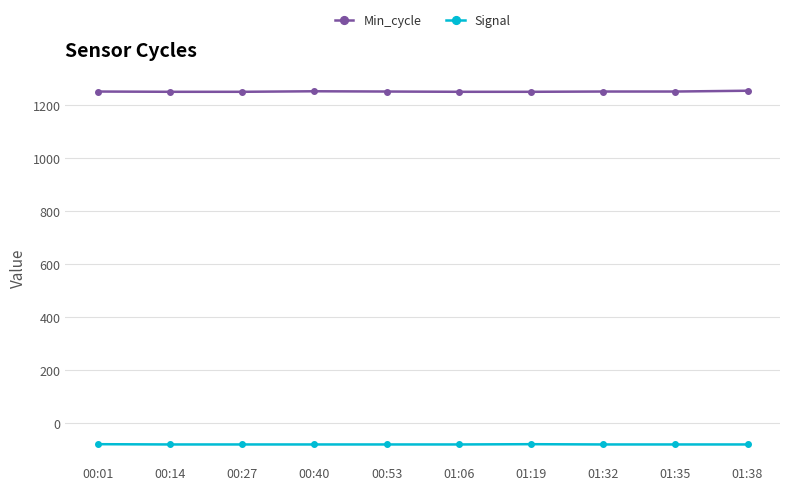

What is the minimum value shown in the chart?

-80